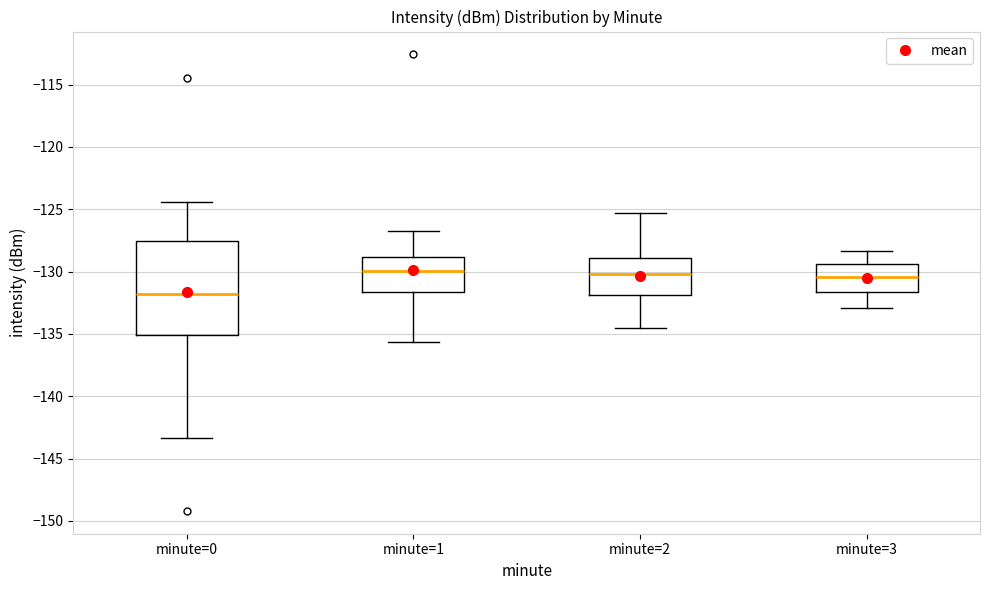

Reading left to right, transcribe this box plot: for each box, give where its median line is, the range the box spans, and where its two whiskers end, as read against the y-axis. The values are not printed on the chart, so give them approximately, as read against the axis.

minute=0: median -132.0, box -135.0 to -127.5, whiskers -143.5 to -124.5
minute=1: median -130.0, box -131.5 to -129.0, whiskers -135.5 to -127.0
minute=2: median -130.0, box -132.0 to -129.0, whiskers -134.5 to -125.5
minute=3: median -130.5, box -131.5 to -129.5, whiskers -133.0 to -128.5